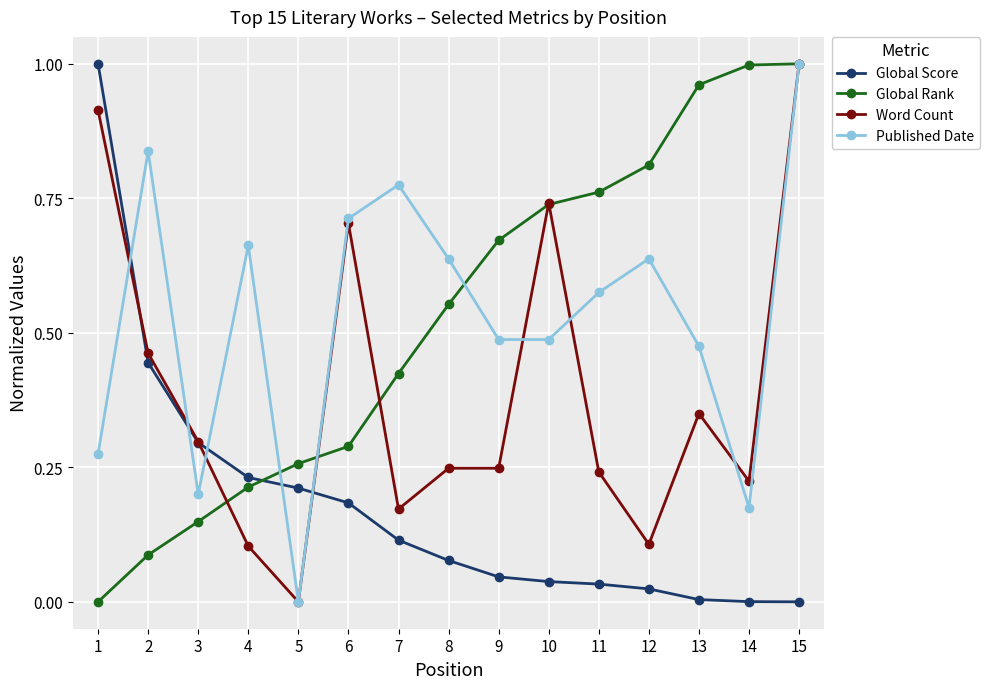

Between 3 and 10, which series saw the biggest shift?

Global Rank